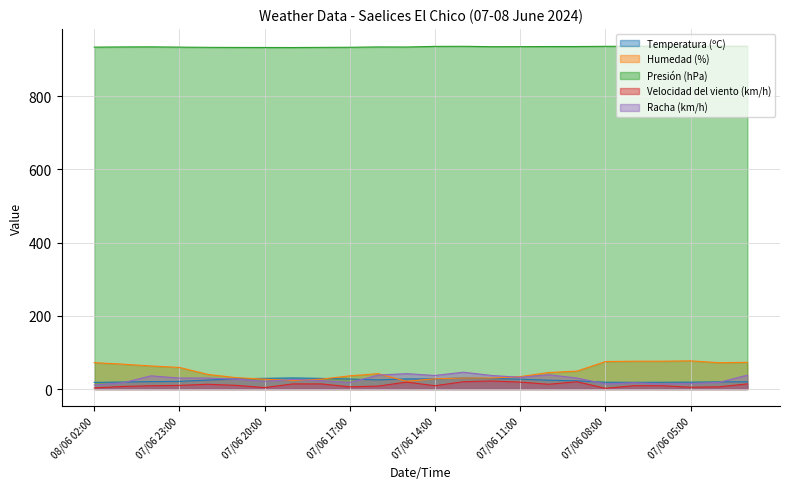

What is the sum of all Presión (hPa) values?

22443.1